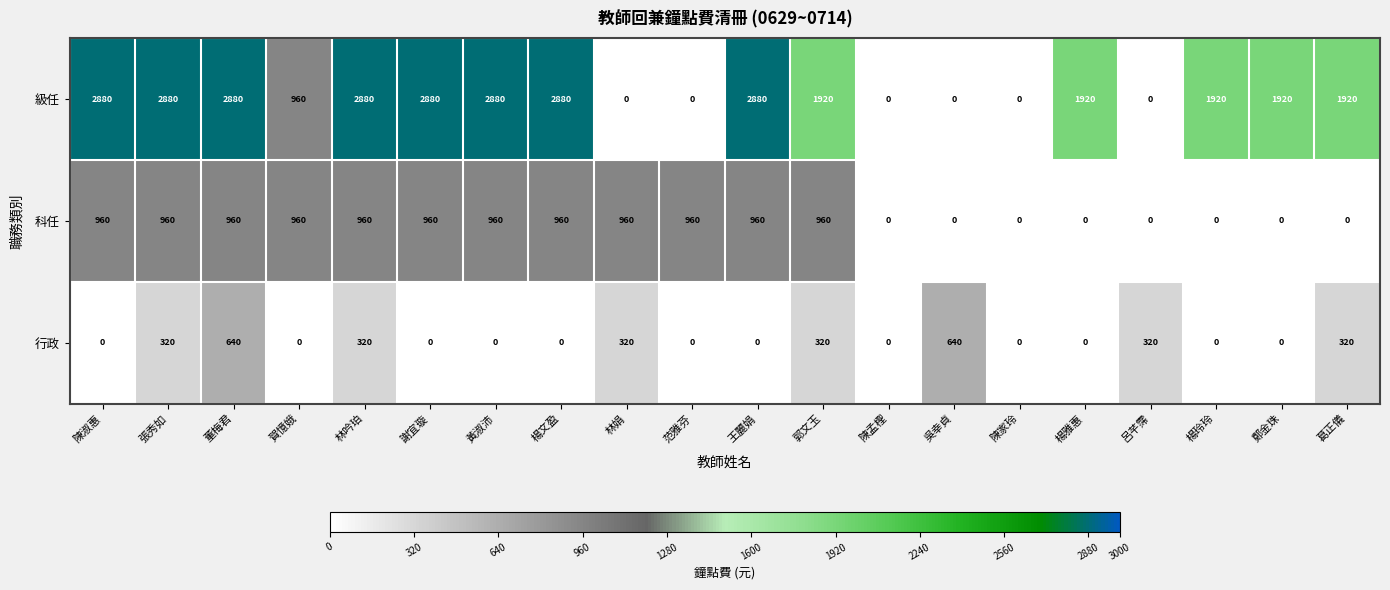

Which series changed the most between 楊文盈 and 林娟?

級任